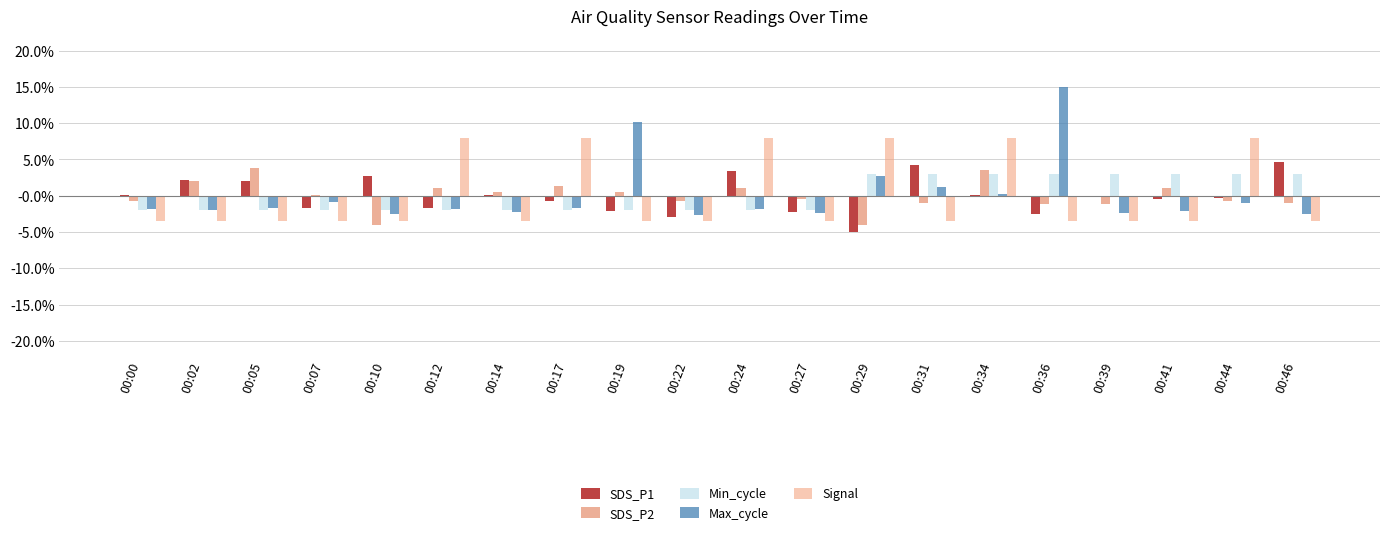

Rank the categories by Max_cycle value from highest to lowest.

00:36, 00:19, 00:29, 00:31, 00:34, 00:07, 00:44, 00:05, 00:17, 00:00, 00:12, 00:24, 00:02, 00:41, 00:14, 00:27, 00:39, 00:46, 00:10, 00:22